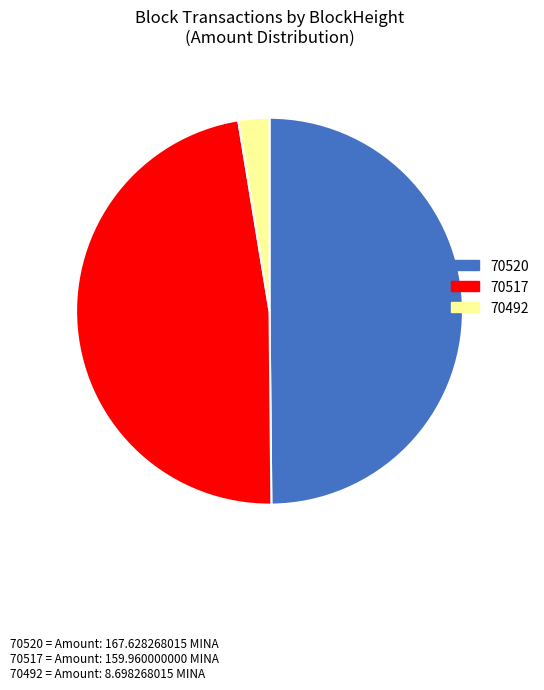

Does 70492 account for over 50% of the chart?

No